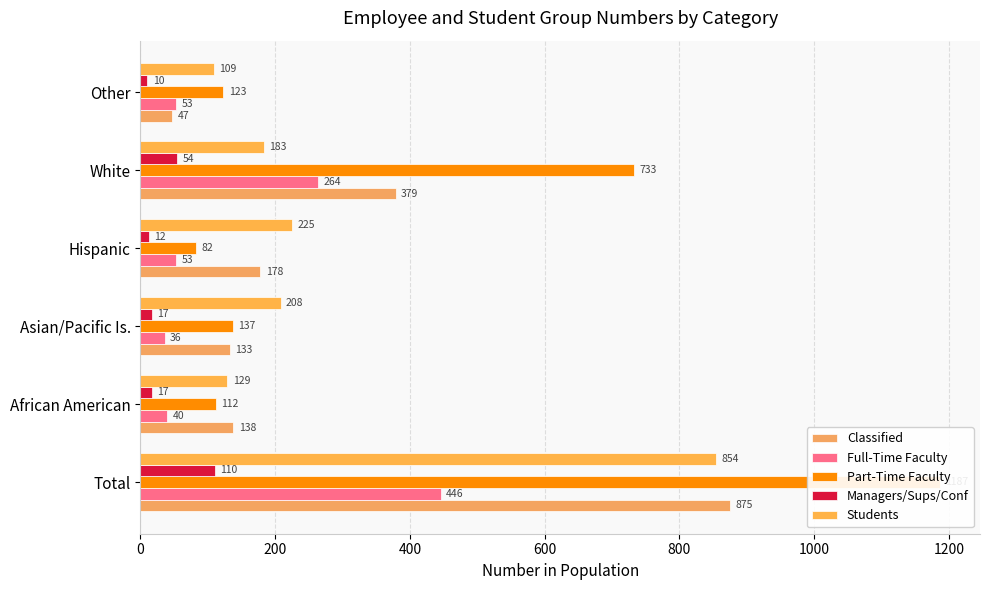

The Managers/Sups/Conf series shows 110 at Total. True or false?

True